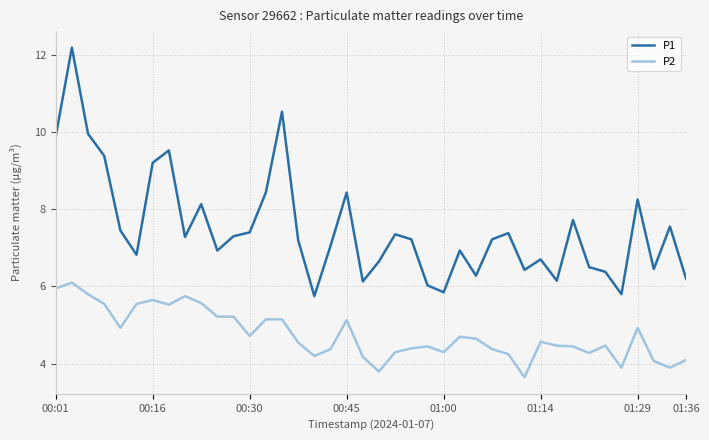

True or false: P1 and P2 cross at least once.

False